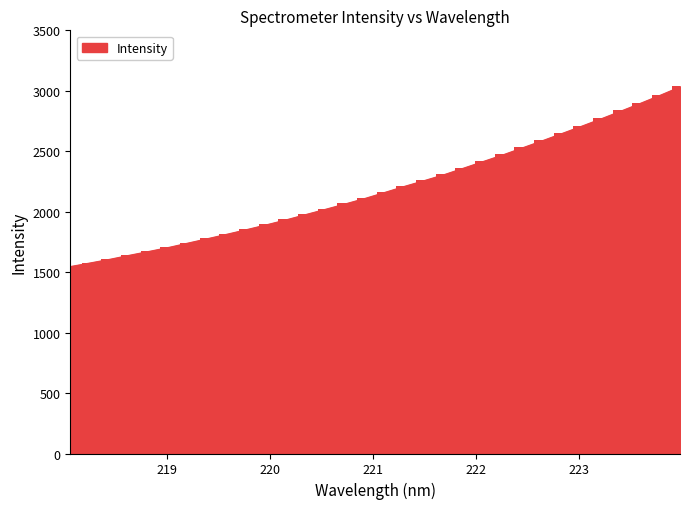

Reading left to right, list all the values displayed in this chart.

1550.1	1579.7	1609.9	1643.4	1675.4	1708.5	1745.2	1781.8	1819.2	1857.4	1897.0	1938.1	1982.0	2025.4	2069.8	2115.2	2164.7	2214.6	2262.0	2310.9	2365.4	2420.3	2475.1	2533.6	2591.8	2651.7	2711.9	2773.7	2837.2	2901.9	2968.2	3036.9